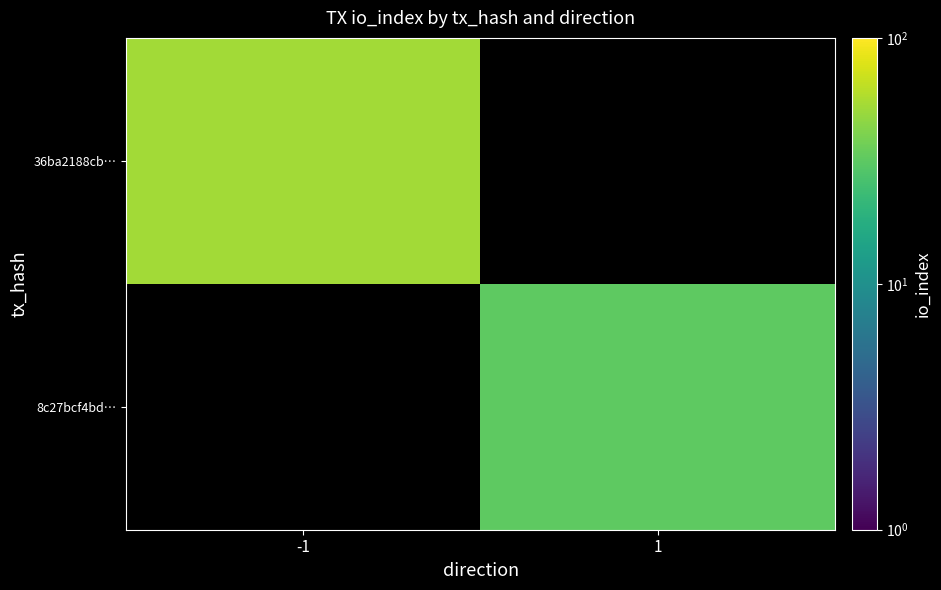

Rank the series at -1 from lowest to highest value.

36ba2188cb…, 8c27bcf4bd…